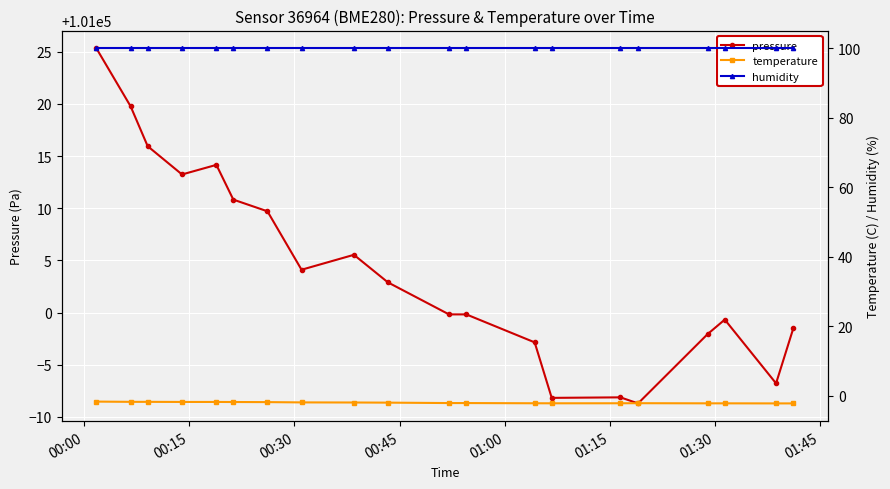

What is the average value of the pressure series?

101004.1